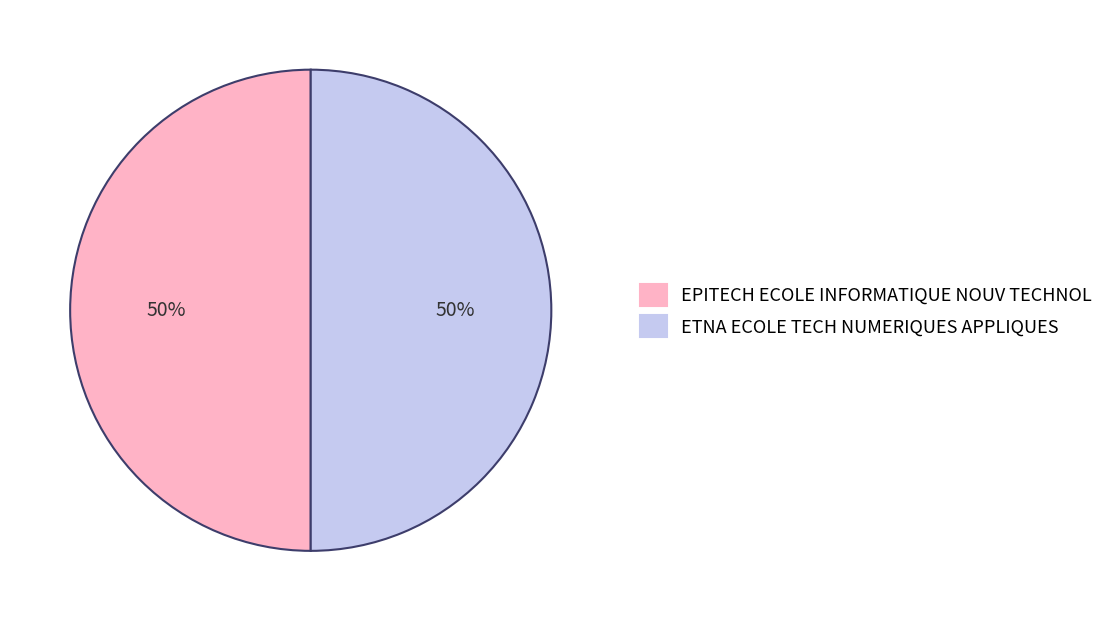

The ETNA ECOLE TECH NUMERIQUES APPLIQUES slice represents 50% of the pie. True or false?

True